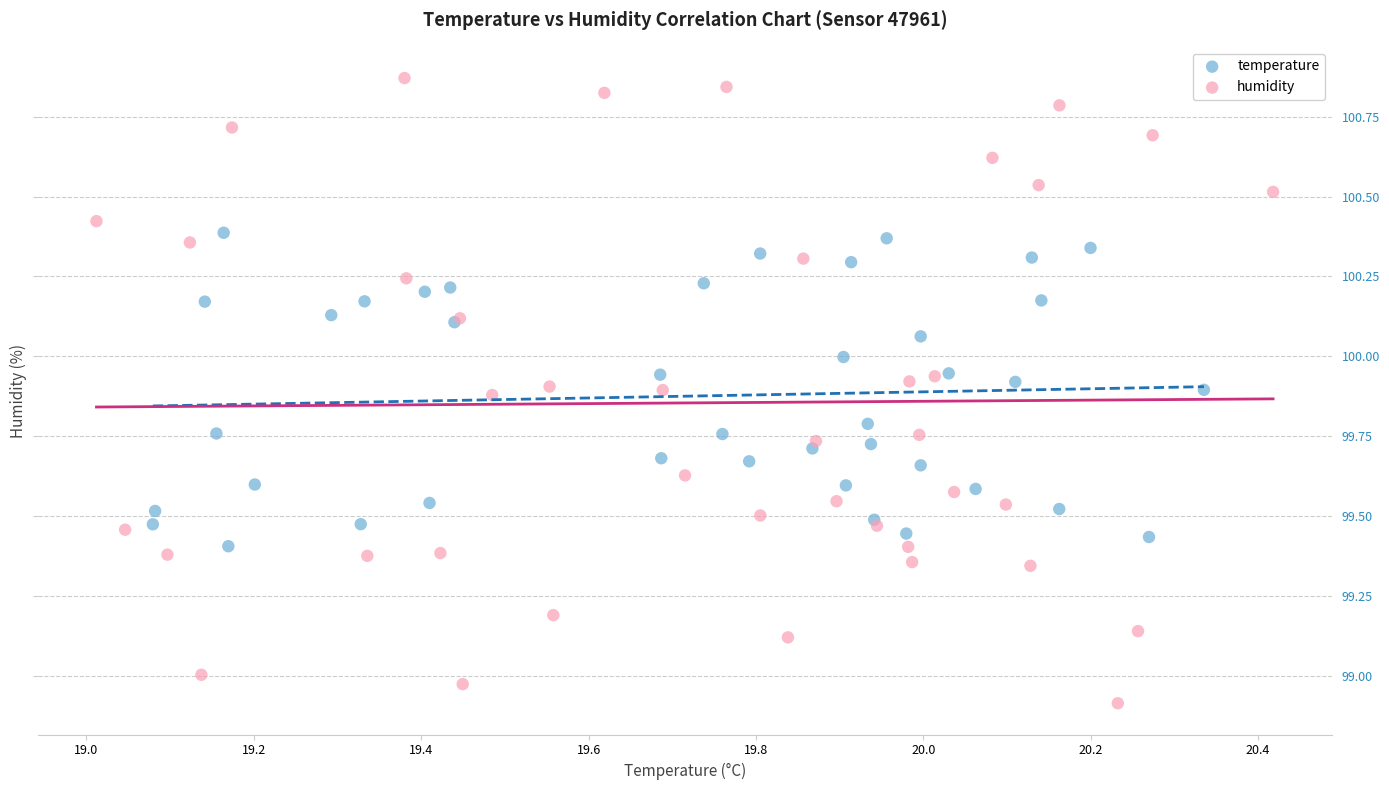

Which series contains the lowest Y value?

humidity